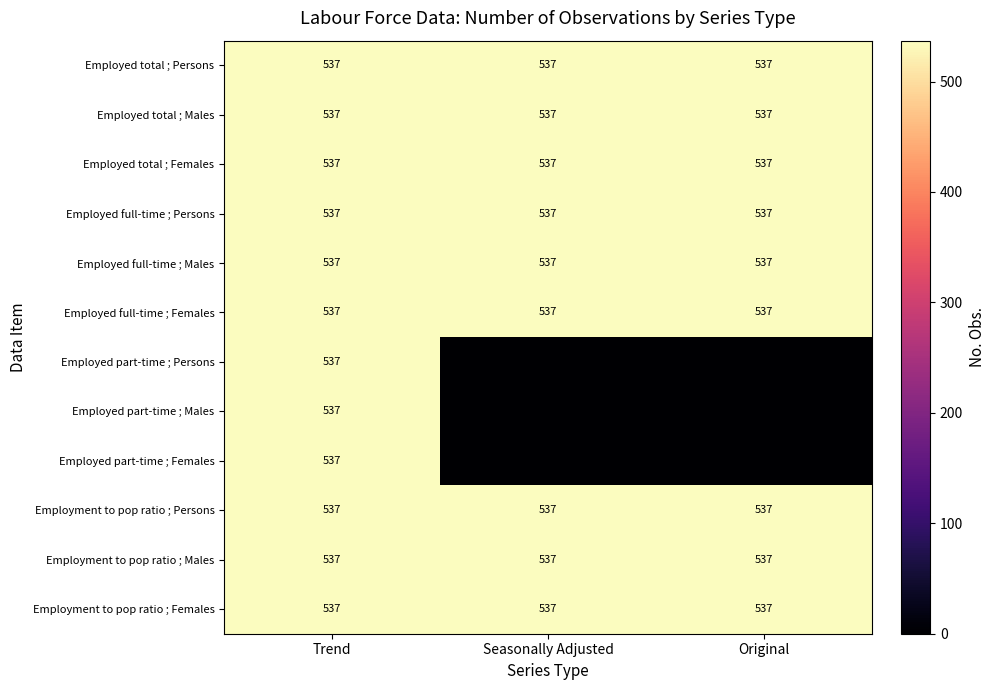

Which category has the highest value across all series?

Trend